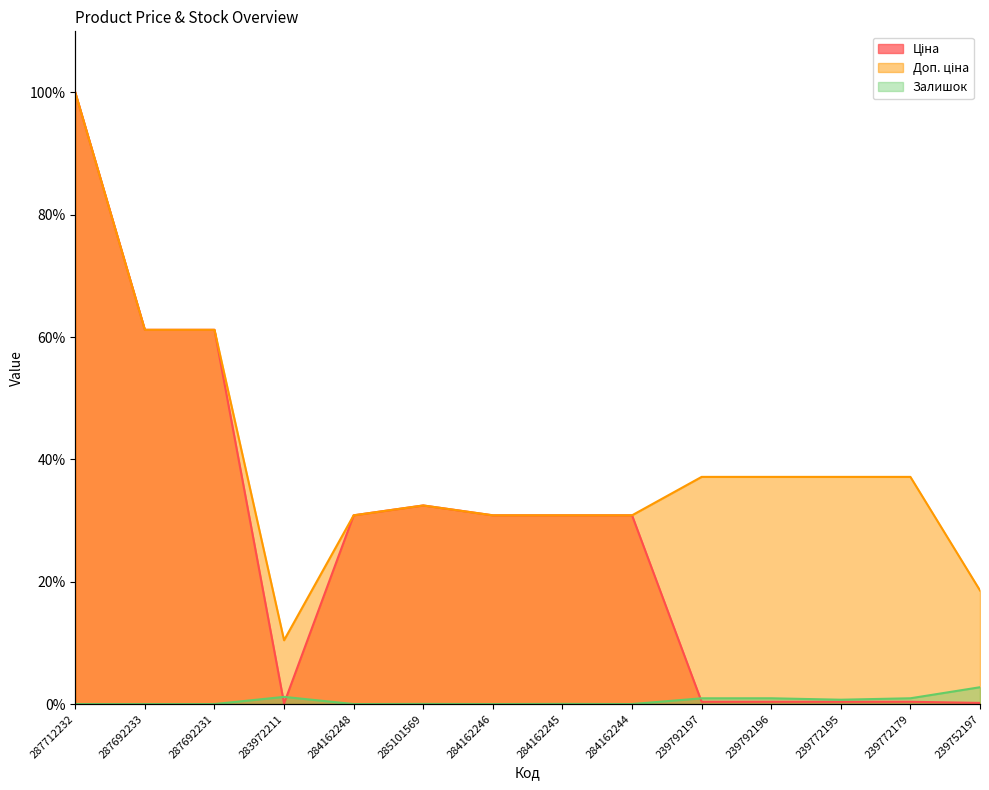

Is the value of Залишок at 284162246 greater than the value of Ціна at 284162246?

No